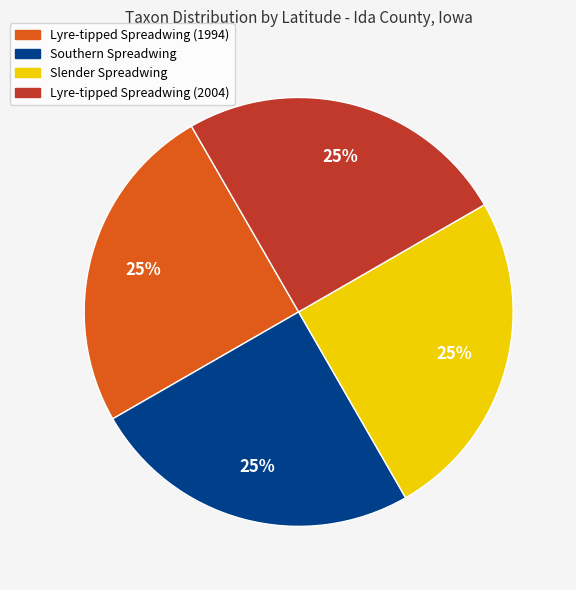

Does Lyre-tipped Spreadwing (2004) account for over 50% of the chart?

No